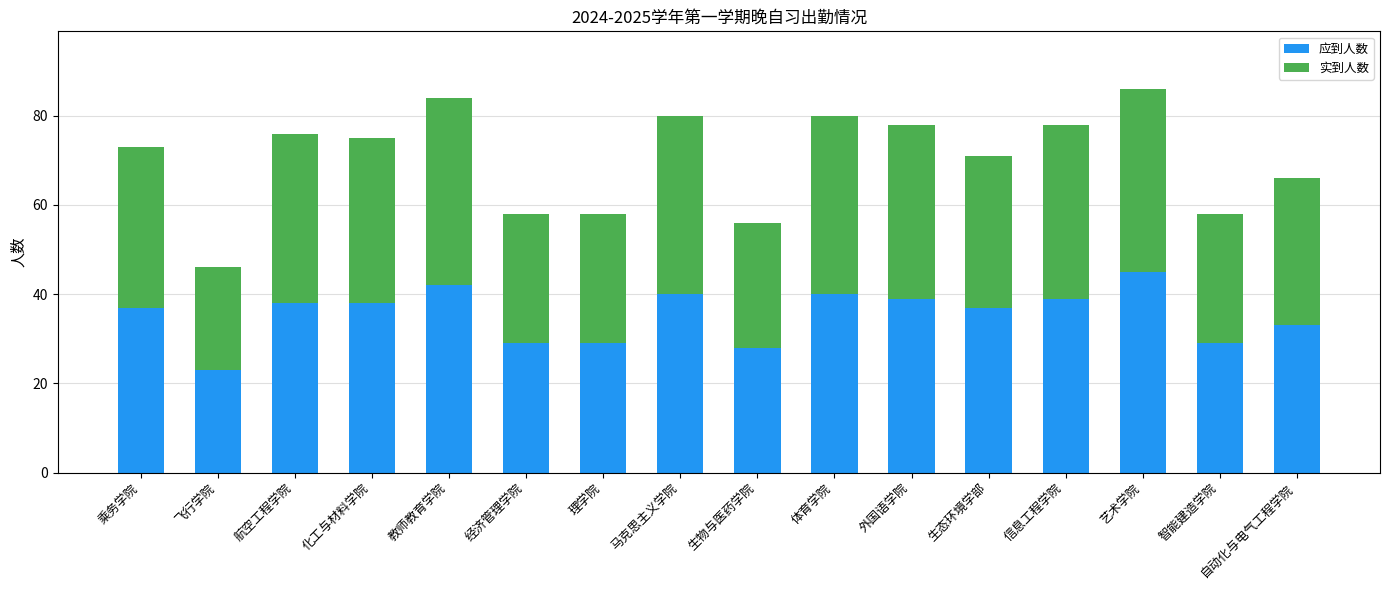

Which category has the lowest value in the 应到人数 series?

飞行学院